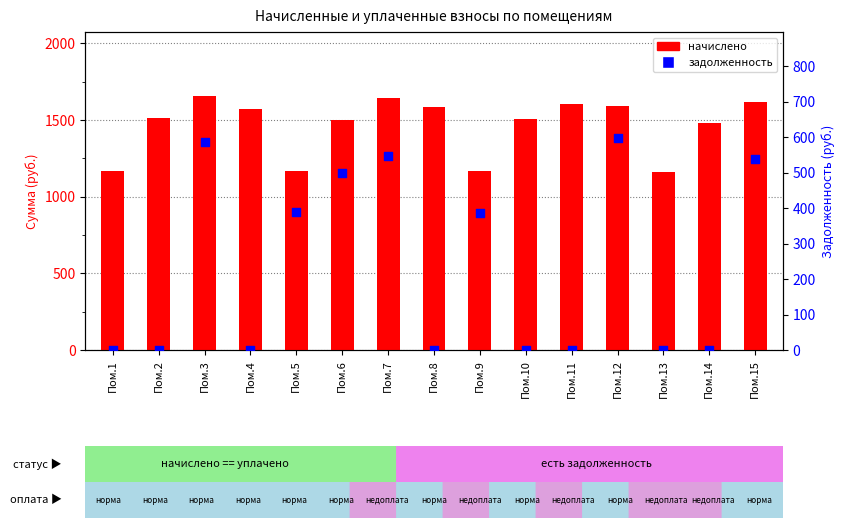

At which category is the sum across all series the highest?

Пом.3